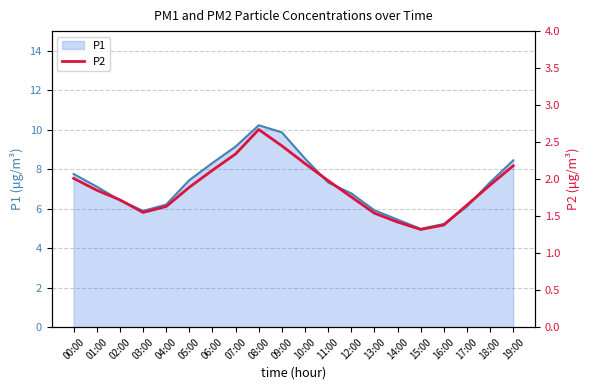

How many interior local peaks (higher than both neighbors) does the data have?

1